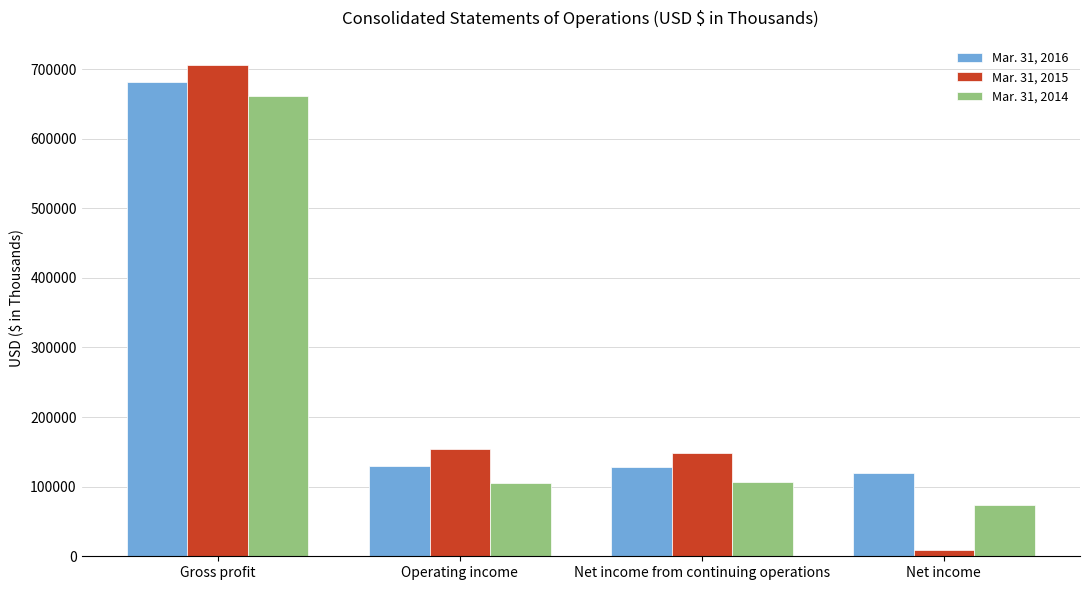

At which label does Mar. 31, 2015 first exceed 154184?

Gross profit